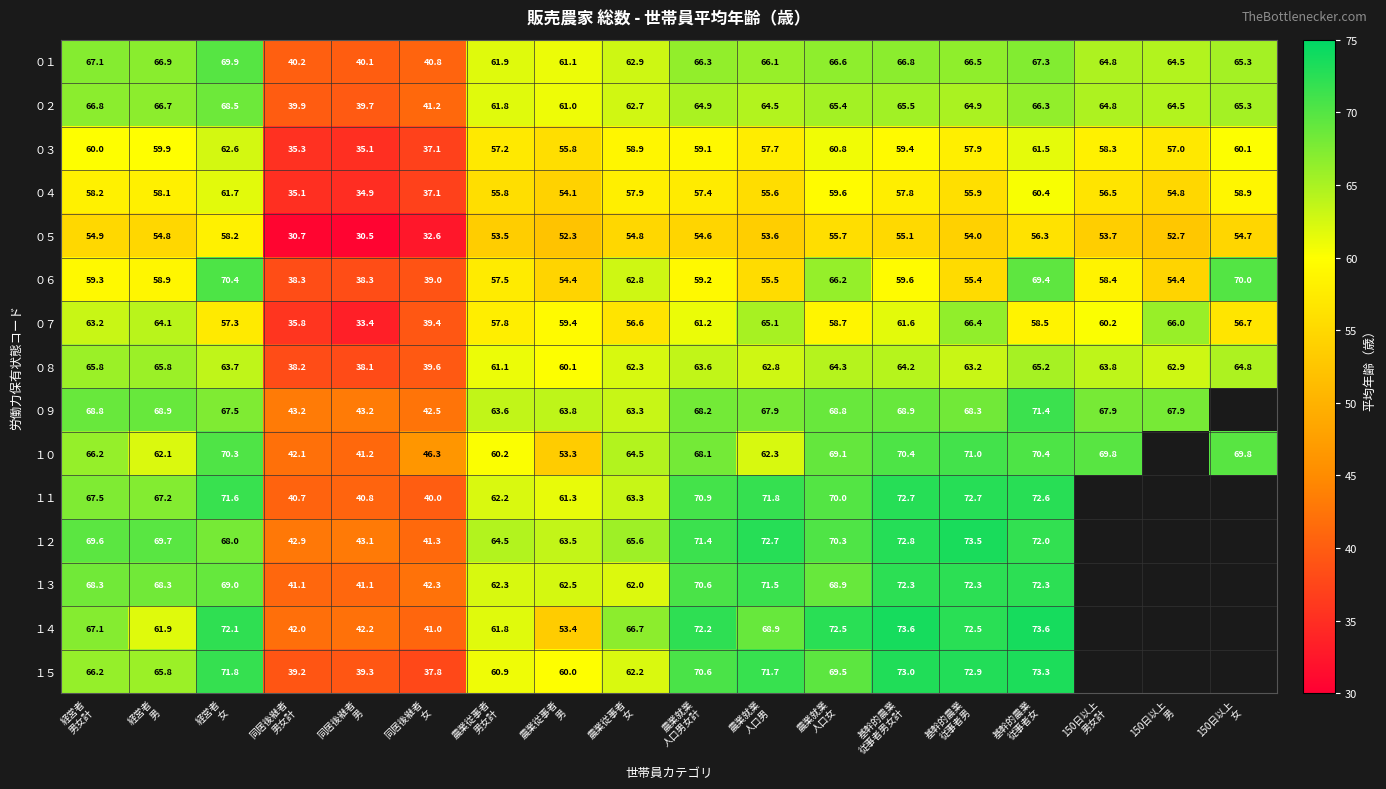

What is the average value of the ０８ series?

59.4